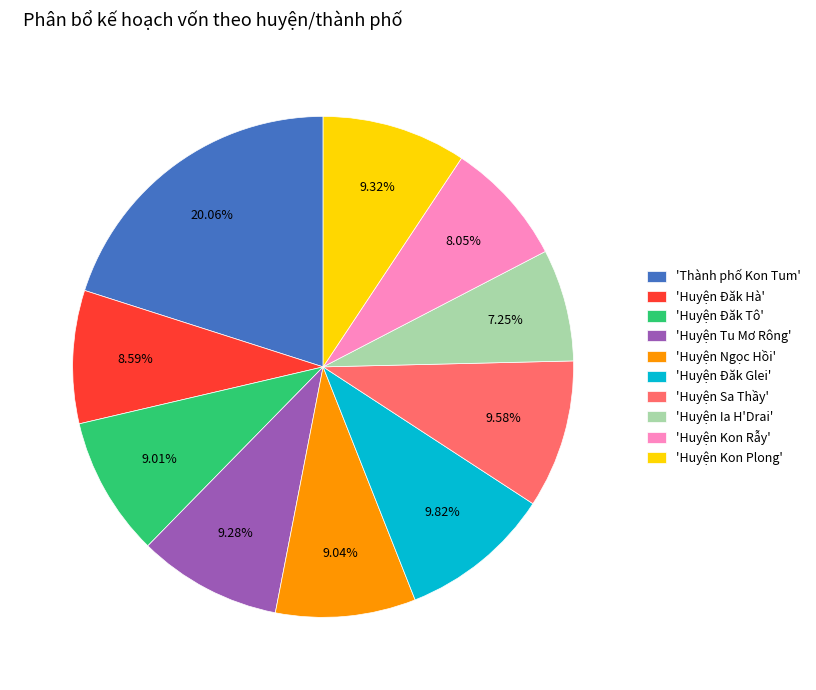

Approximately how many times larger is the value at 'Huyện Kon Rẫy' compared to 'Huyện Đăk Hà'?

0.9